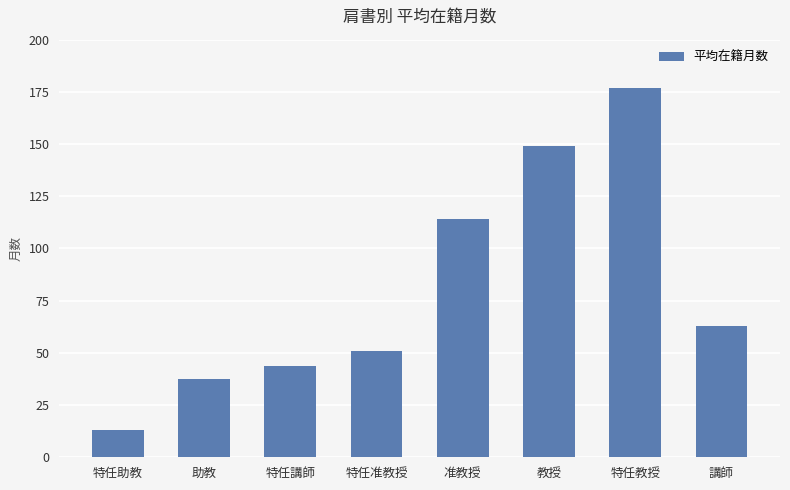

What is the greatest value displayed?

177.0